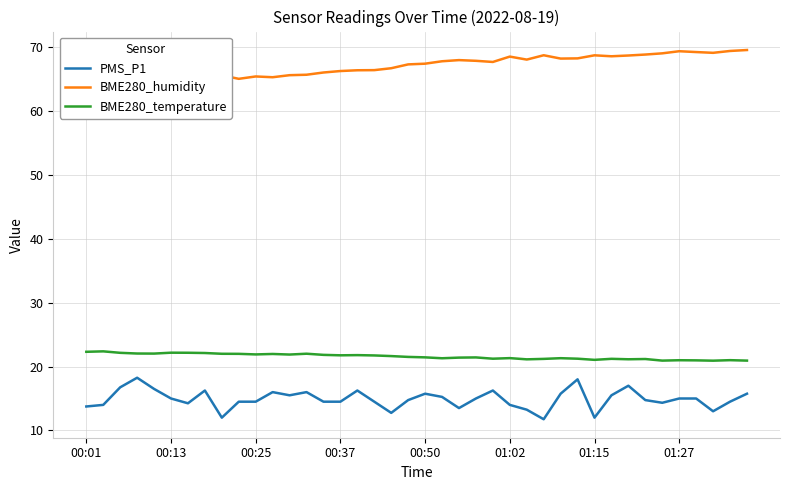

How many data points in BME280_humidity are less than 67?

19